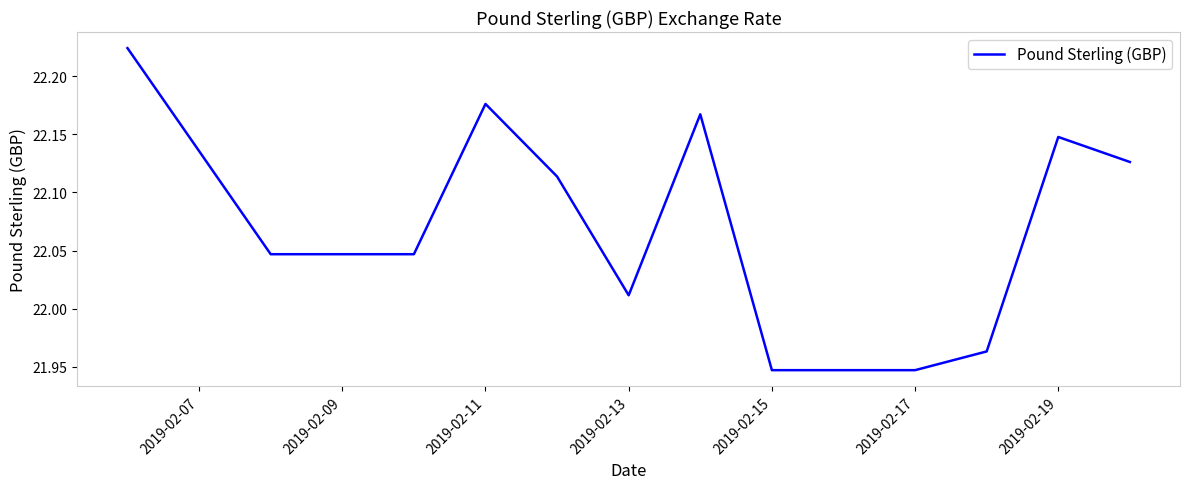

What is the difference between the maximum and minimum values?

0.3